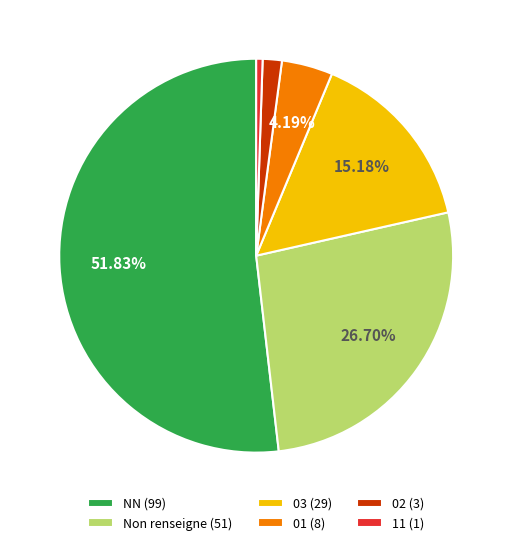

Is there a majority slice in this chart?

Yes